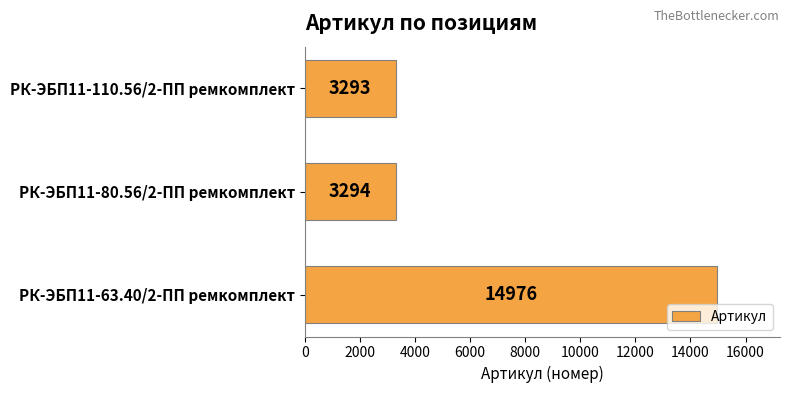

Reading top to bottom, list all the values displayed in this chart.

3293	3294	14976